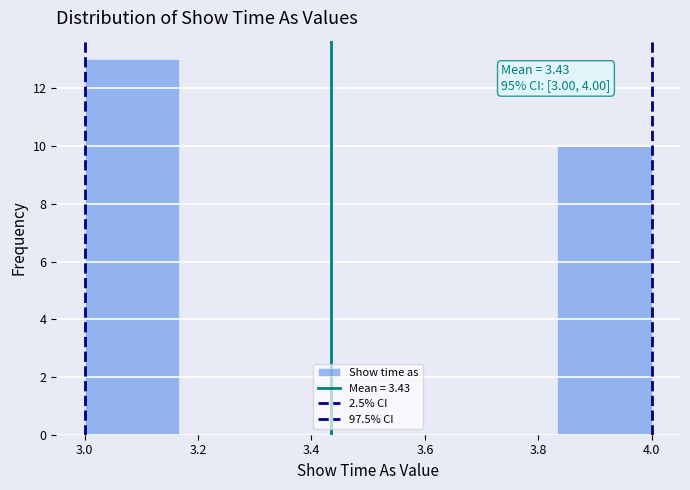

Which range on the x-axis has the tallest bar?

3.00 to 3.16